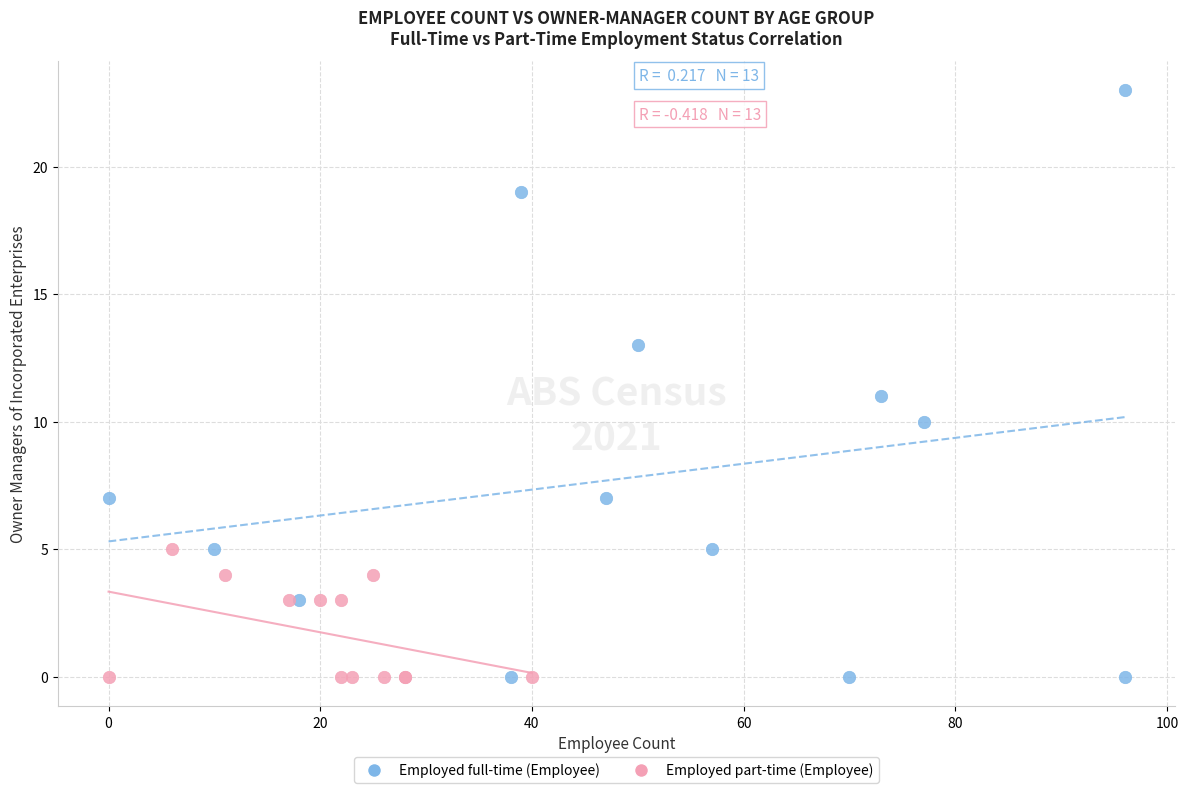

What are all the series names shown in the legend?

Employed full-time (Employee), Employed part-time (Employee)